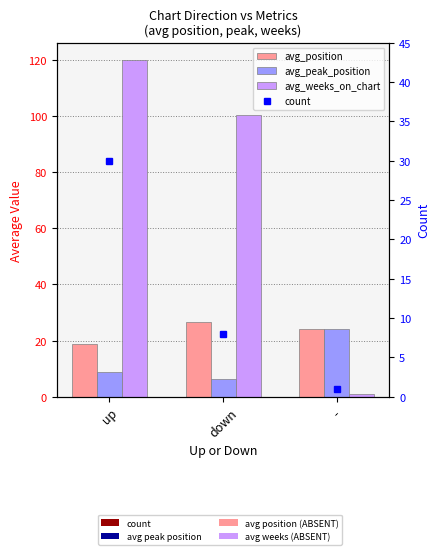

Which series has the widest spread of values?

avg_weeks_on_chart